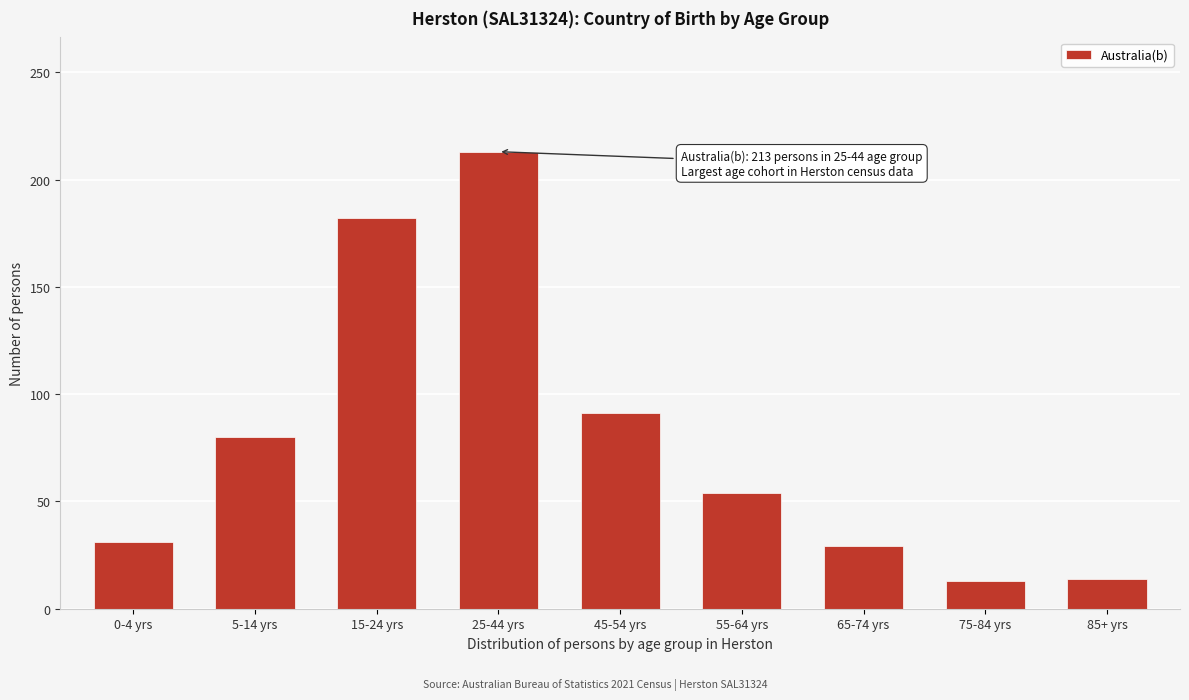

What is the sum of the values at 0-4 yrs and 45-54 yrs?

122